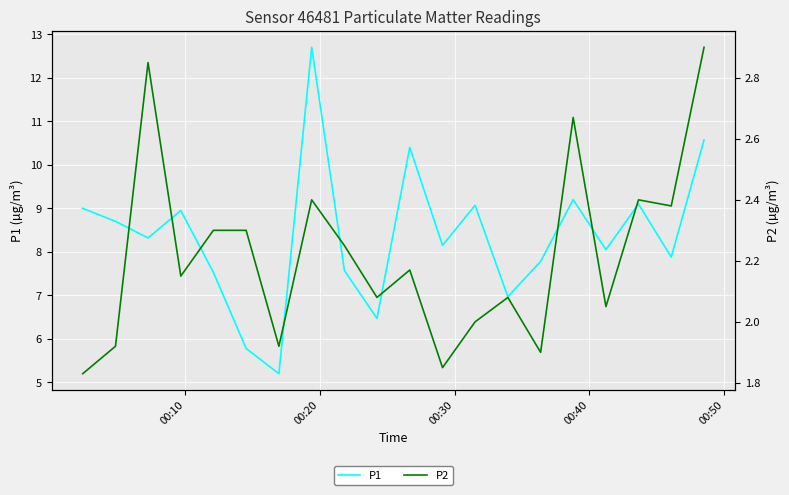

True or false: P1 has more than 1 interior local peaks.

True